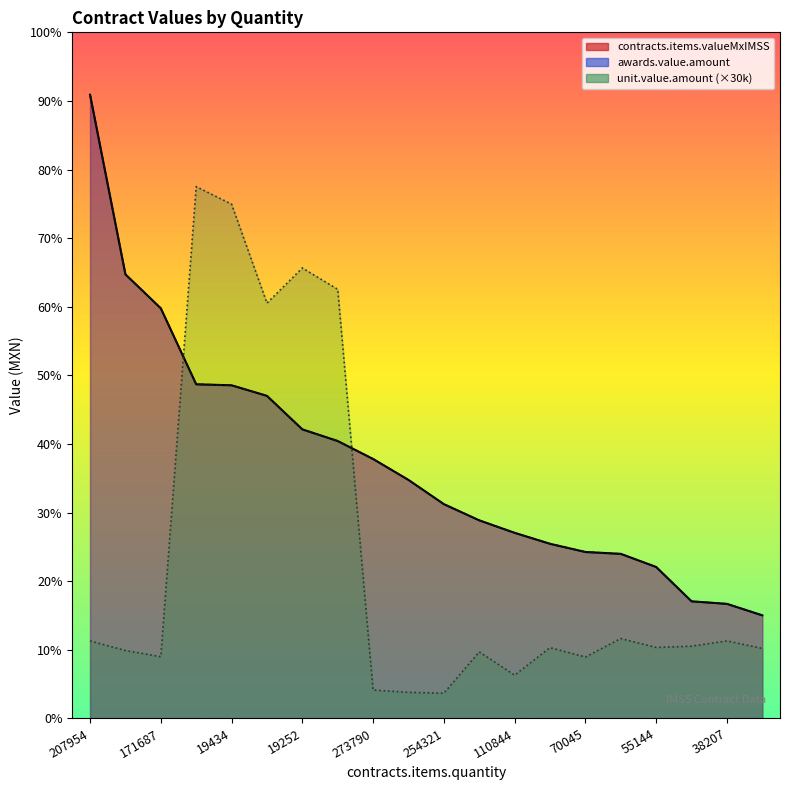

What is the minimum value for contracts.items.valueMxIMSS?

5571807.9